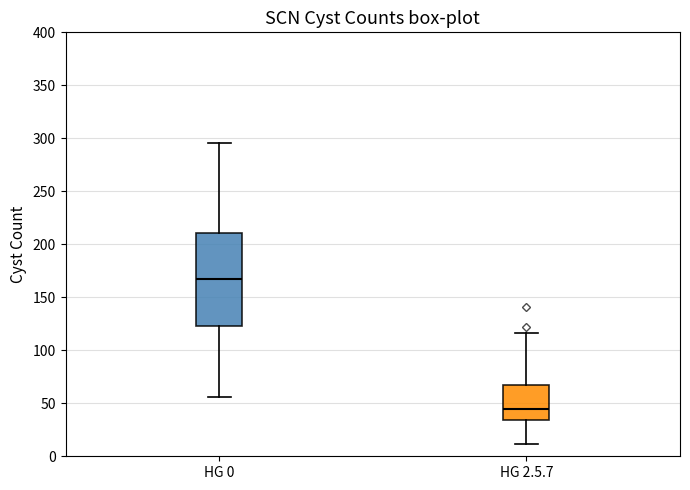

Where does the median line of the box for HG 2.5.7 sit on the y-axis? The values are not printed on the chart, so give them approximately, as read against the axis.

45